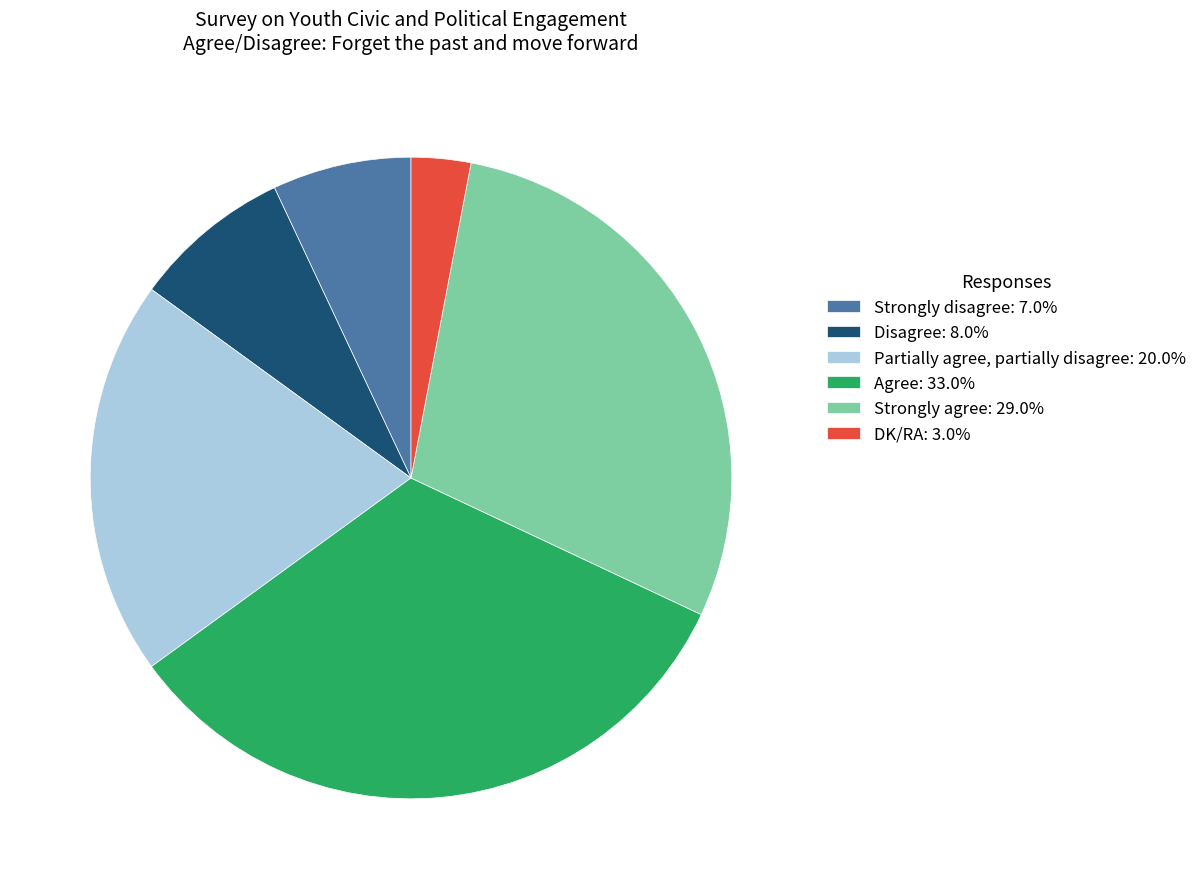

What is the smallest slice in the pie chart?

DK/RA